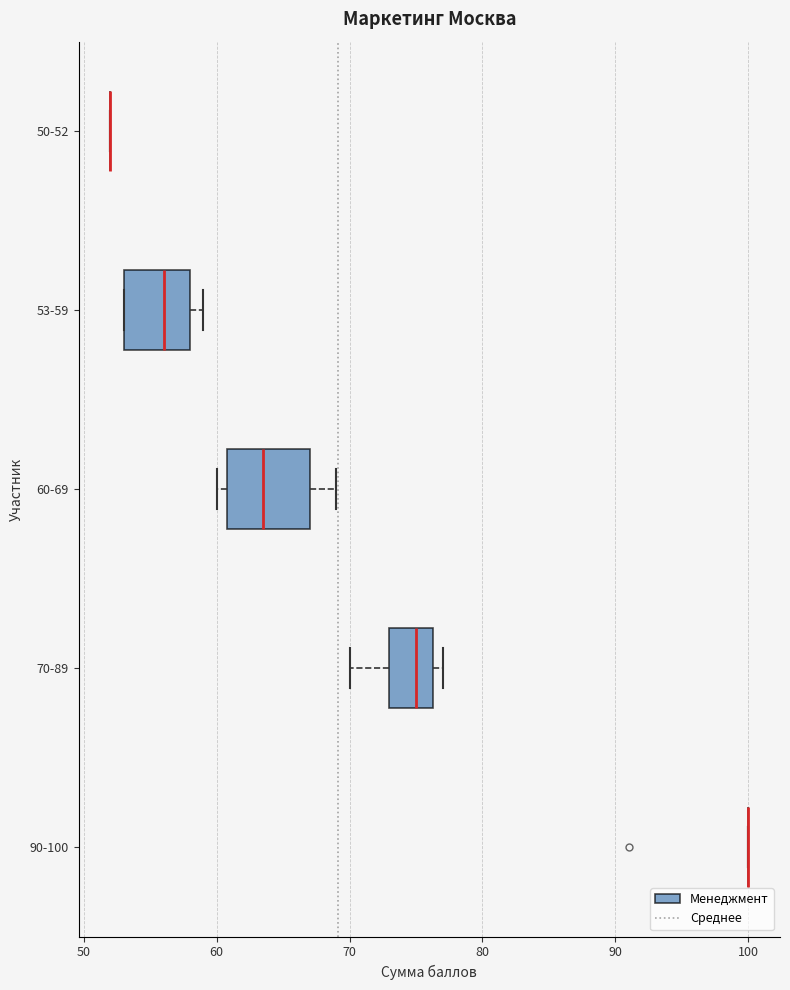

Which box is the widest, from its left edge to its right edge?

60-69